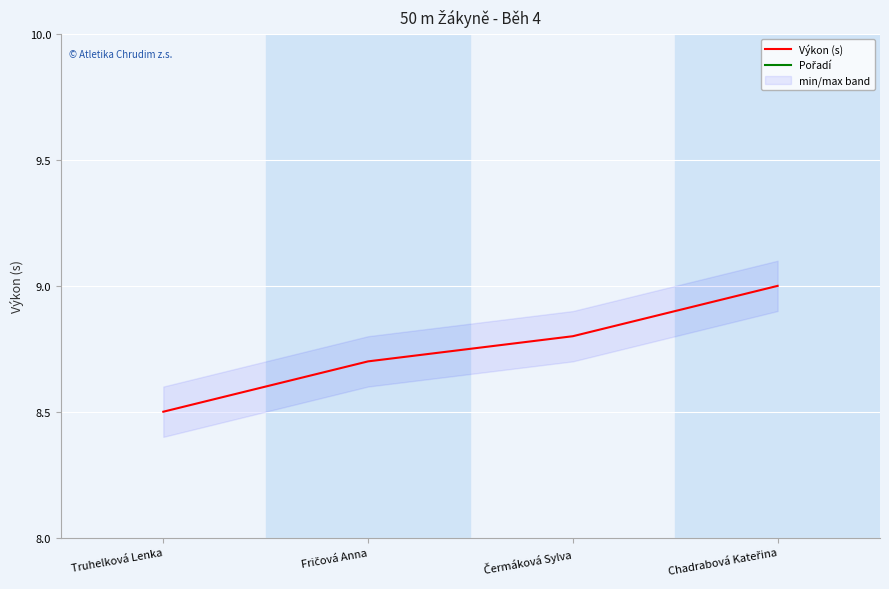

What is the sum of all Pořadí values?

10.0